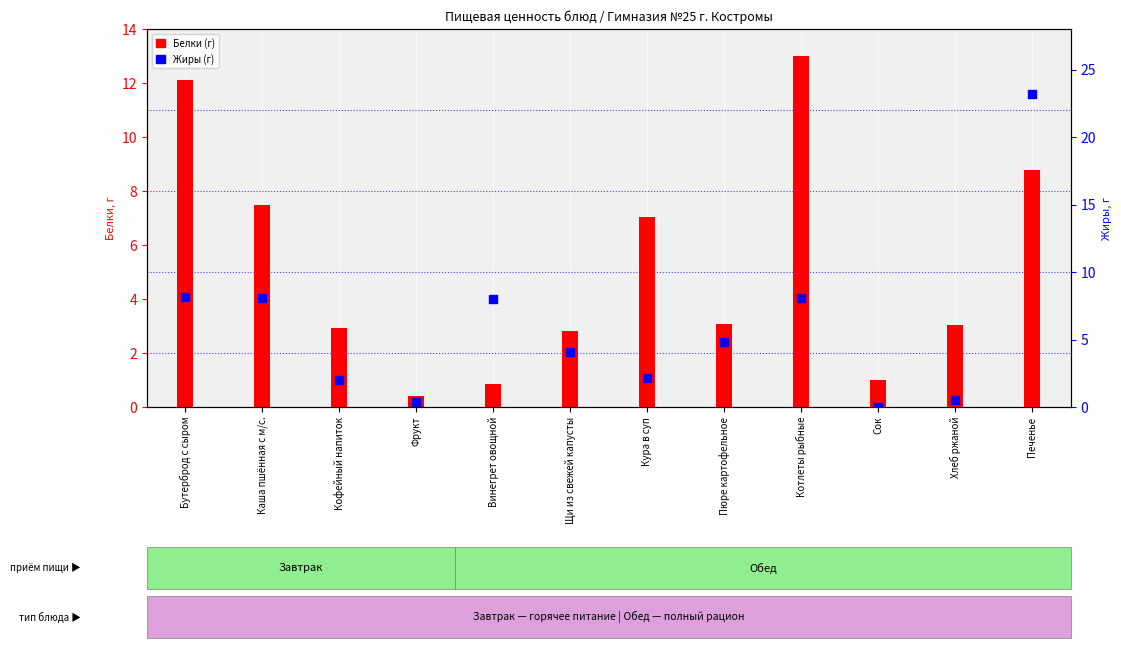

What are all the series names shown in the legend?

Белки, Жиры